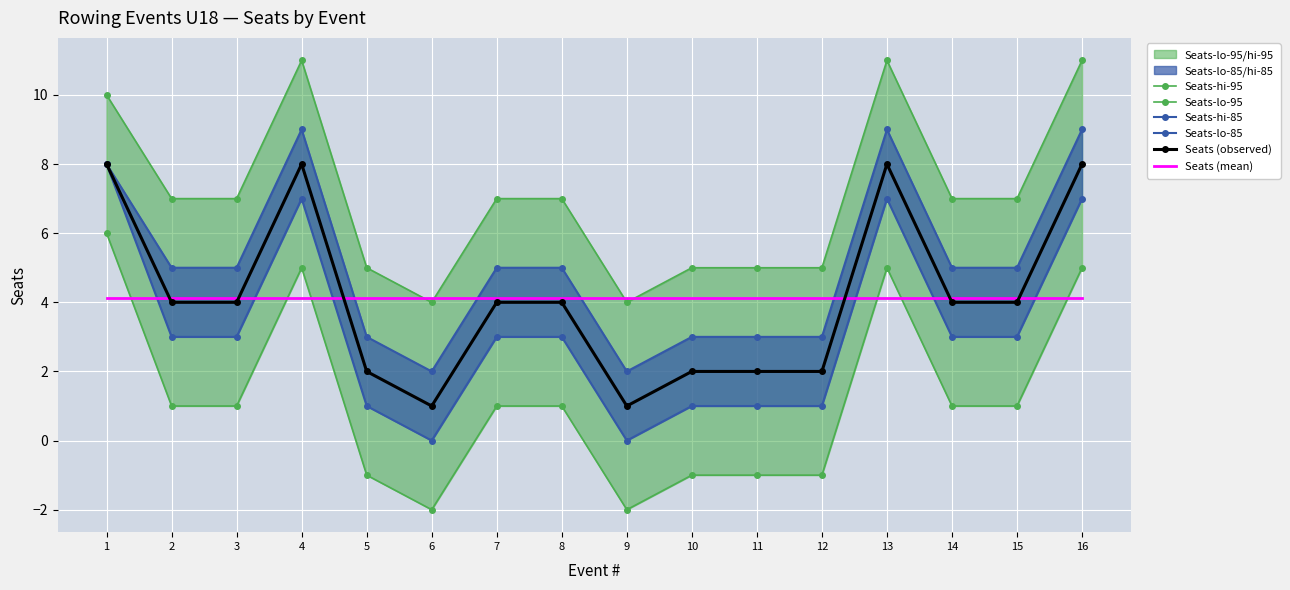

Where is Seats (mean) nearest to the value 4?

1